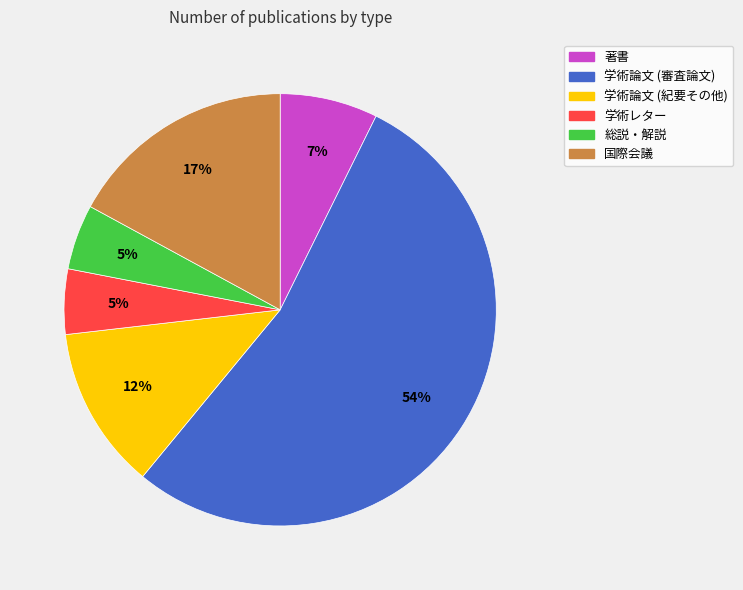

Between 学術論文 (紀要その他) and 国際会議, which is larger?

国際会議